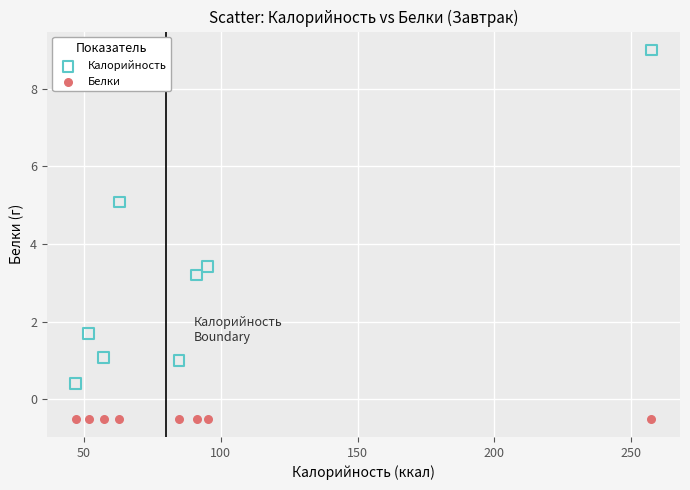

Which series contains the highest Y value?

Калорийность